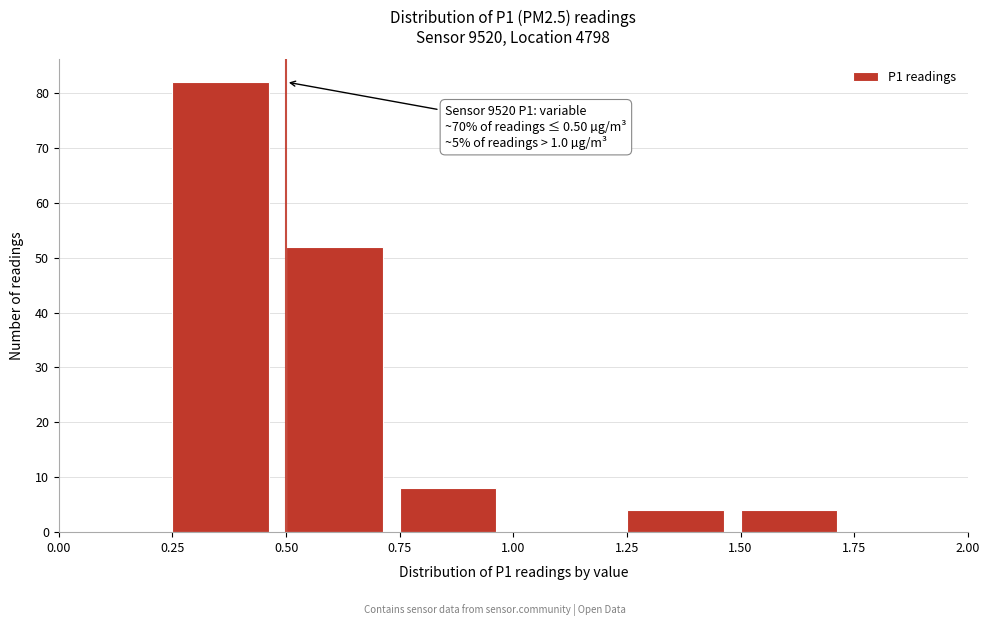

Which range on the x-axis has the tallest bar?

0.25 to 0.50